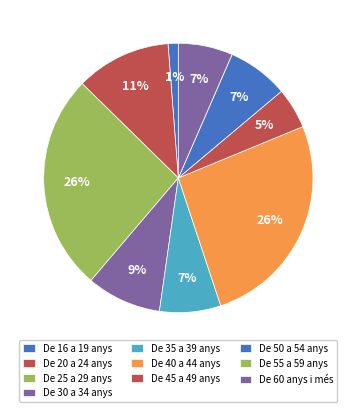

What portion of the pie excludes De 20 a 24 anys?

88.6%